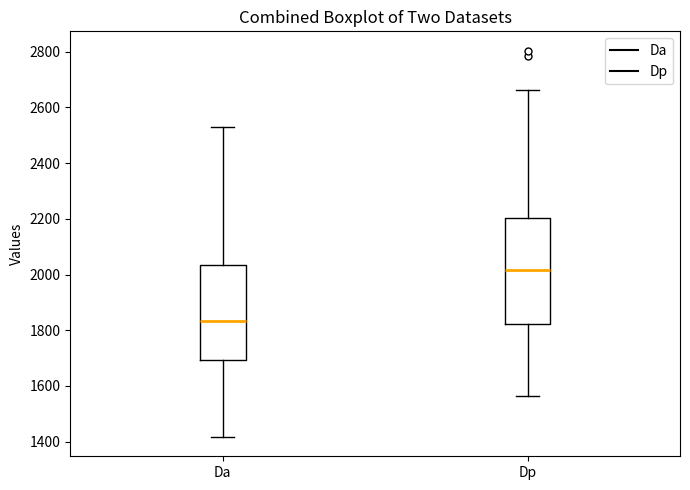

Which box has the lowest median line?

Da